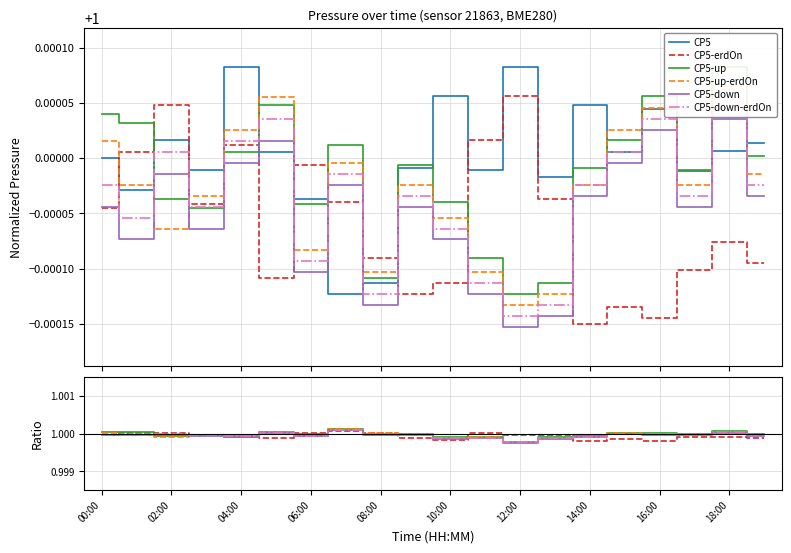

What are all the series names shown in the legend?

CP5, CP5-erdOn, CP5-up, CP5-up-erdOn, CP5-down, CP5-down-erdOn